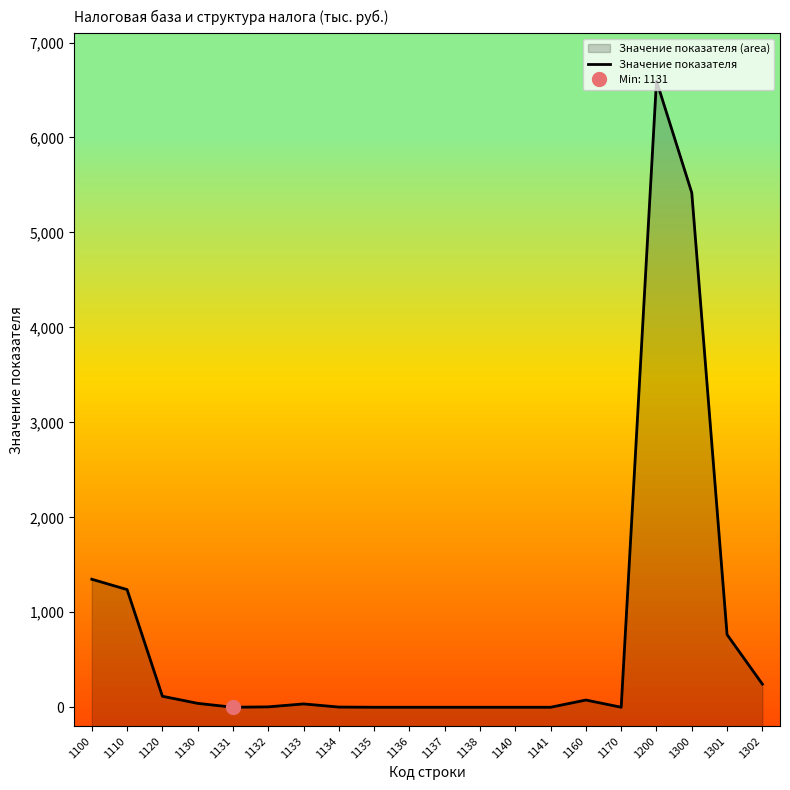

Count the number of categories in the chart.

20